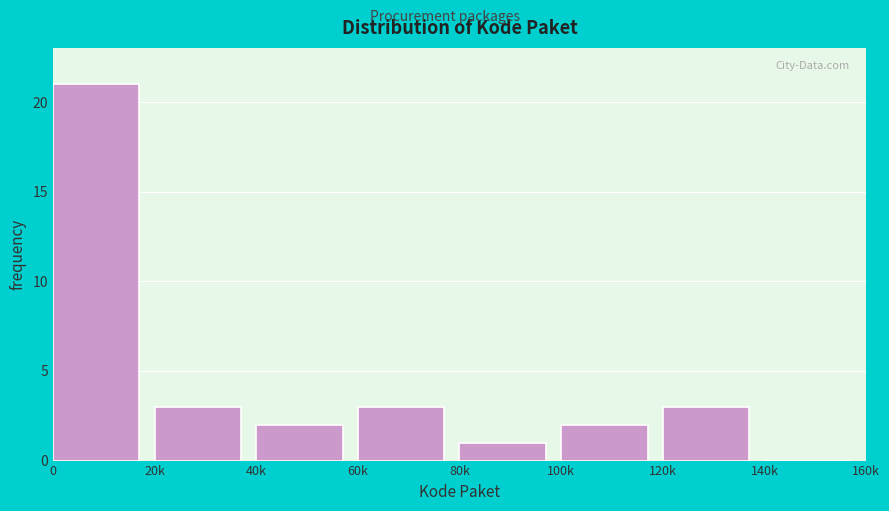

Reading left to right, what are all the values shown in this chart?

0=21	20k=3	40k=2	60k=3	80k=1	100k=2	120k=3	140k=0